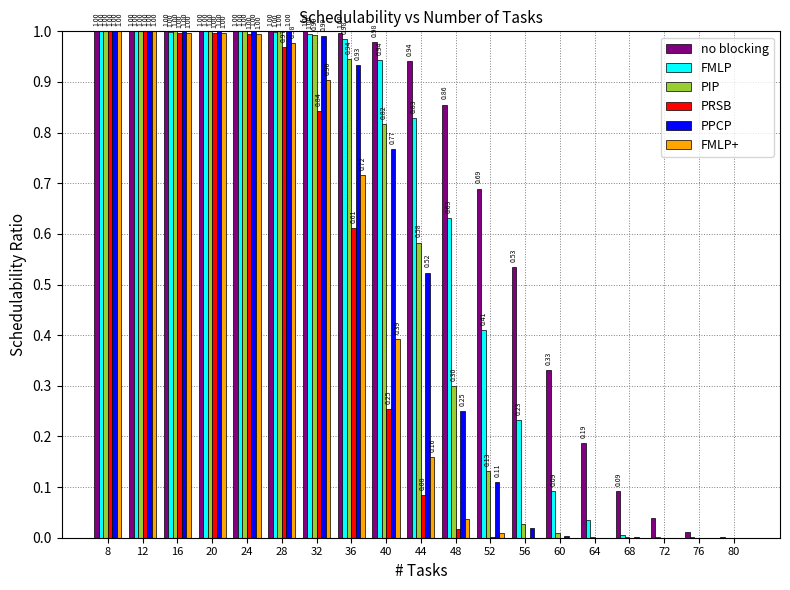

Which series changed the most between 64 and 72?

no blocking